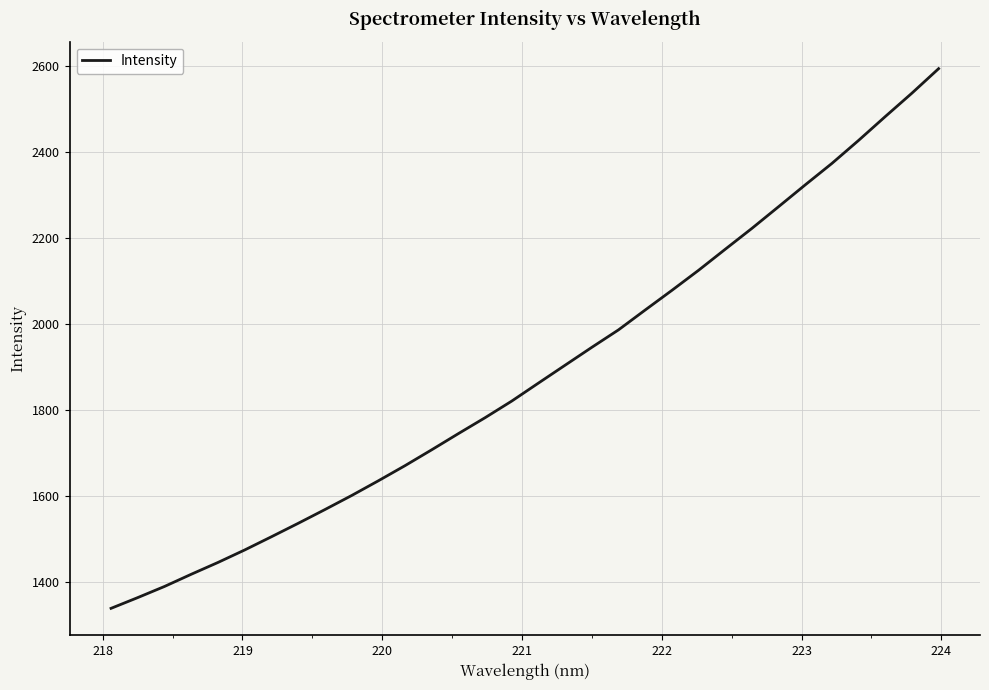

What is the difference between the maximum and minimum values?

1256.9